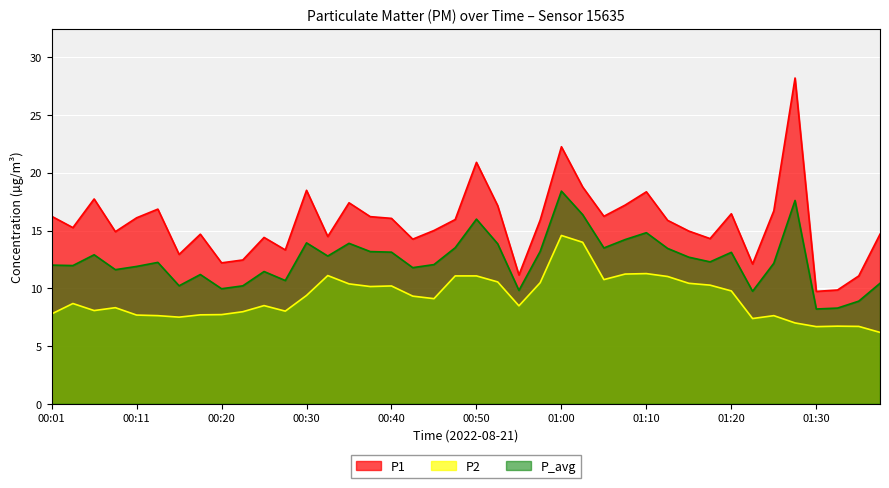

In P1, how many points are lower than both neighbors (excluding endpoints)?

12